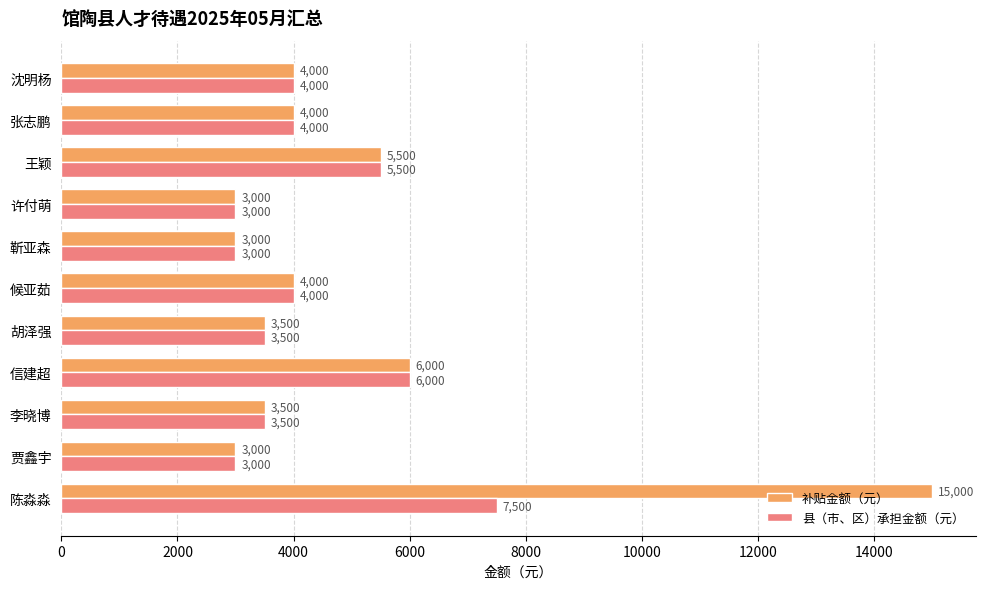

Which series has the largest range (max minus min)?

补贴金额（元）